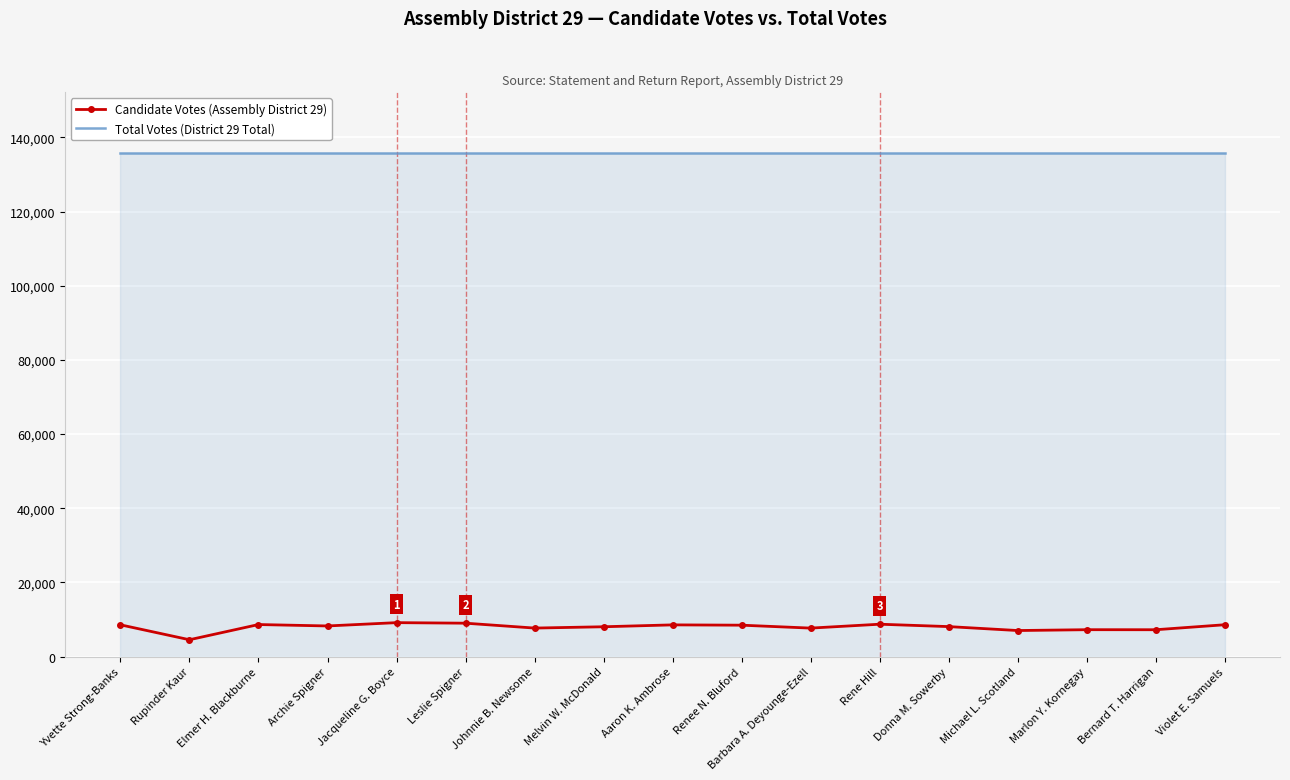

What is the minimum value shown in the chart?

4522